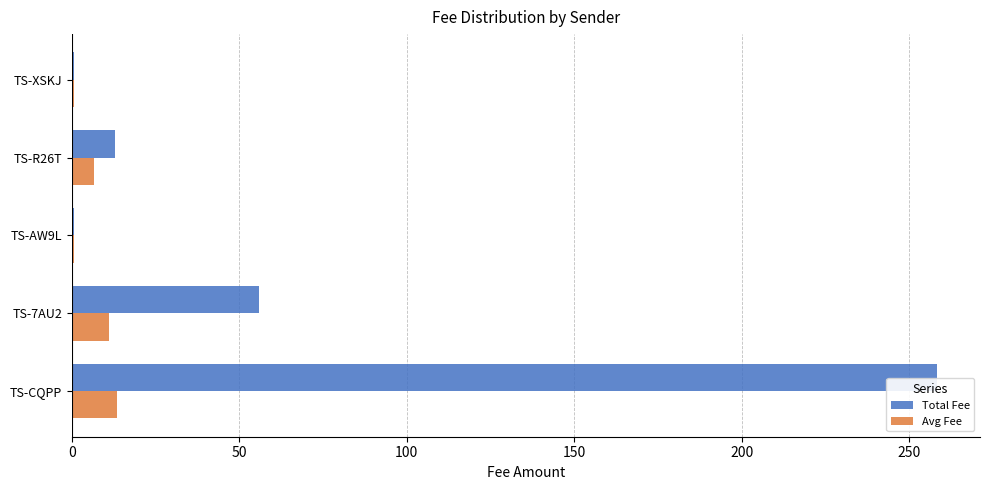

Which series has the largest total across all categories?

Total Fee